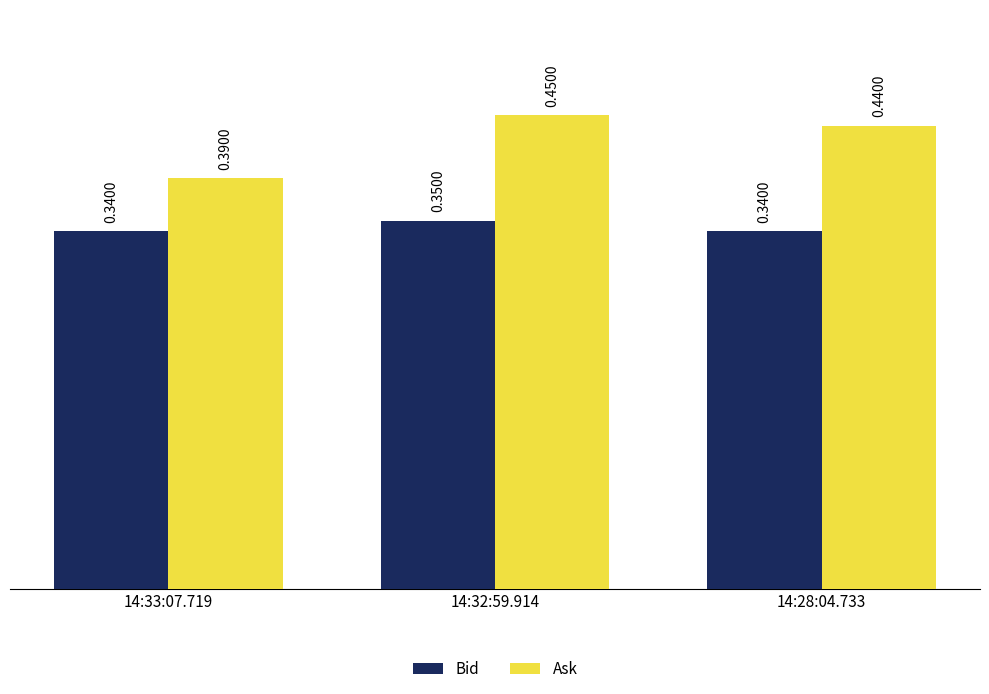

What is the label of the 2nd bar from the right?

14:32:59.914